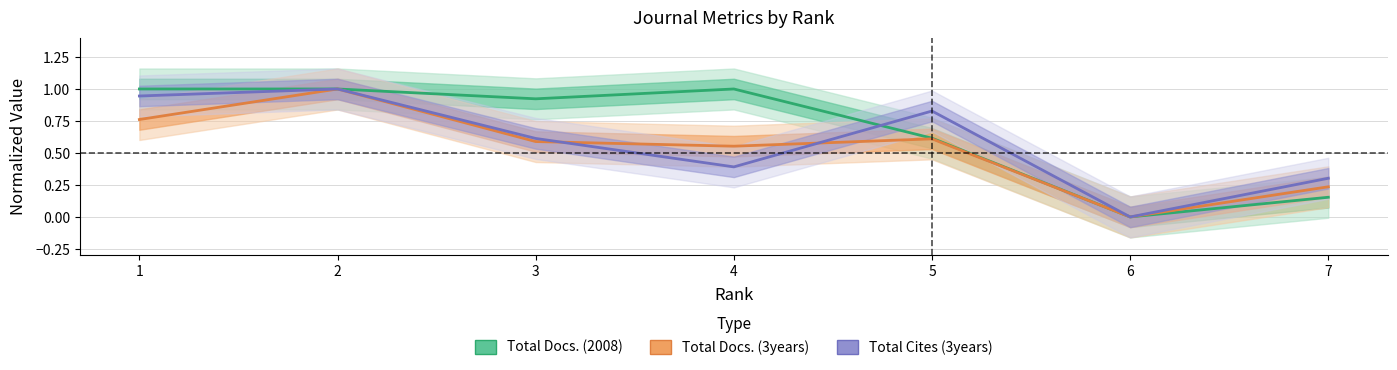

What is the value of the Total Cites (3years) point at the 2nd from the left?

1.0